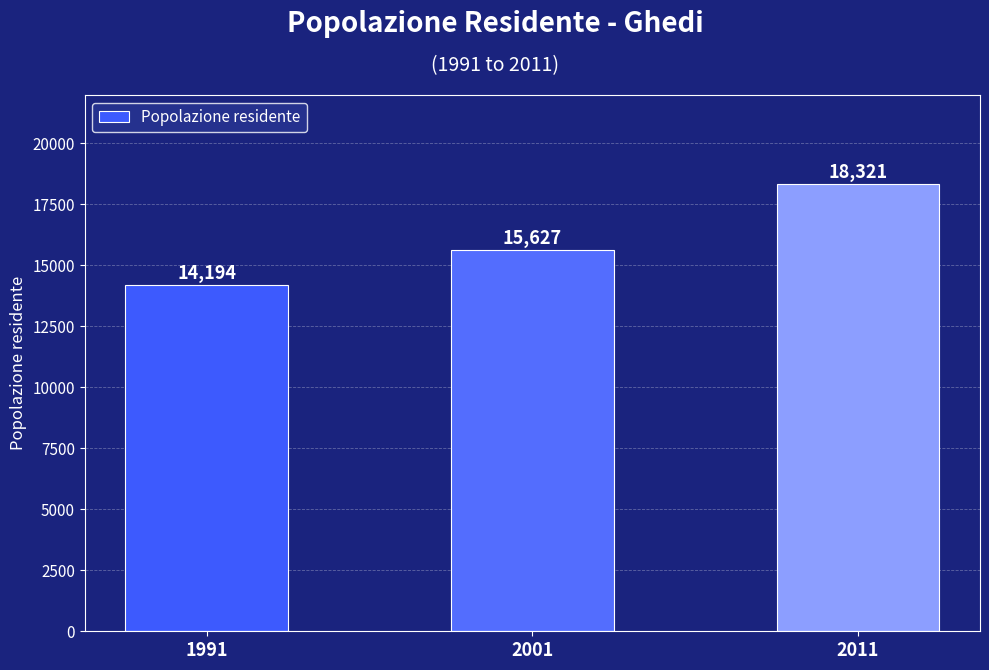

Reading left to right, extract all data points from this chart.

14194	15627	18321